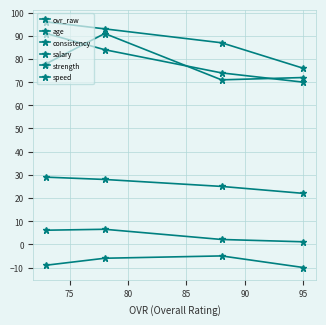

Which series has the widest spread of values?

ovr_raw